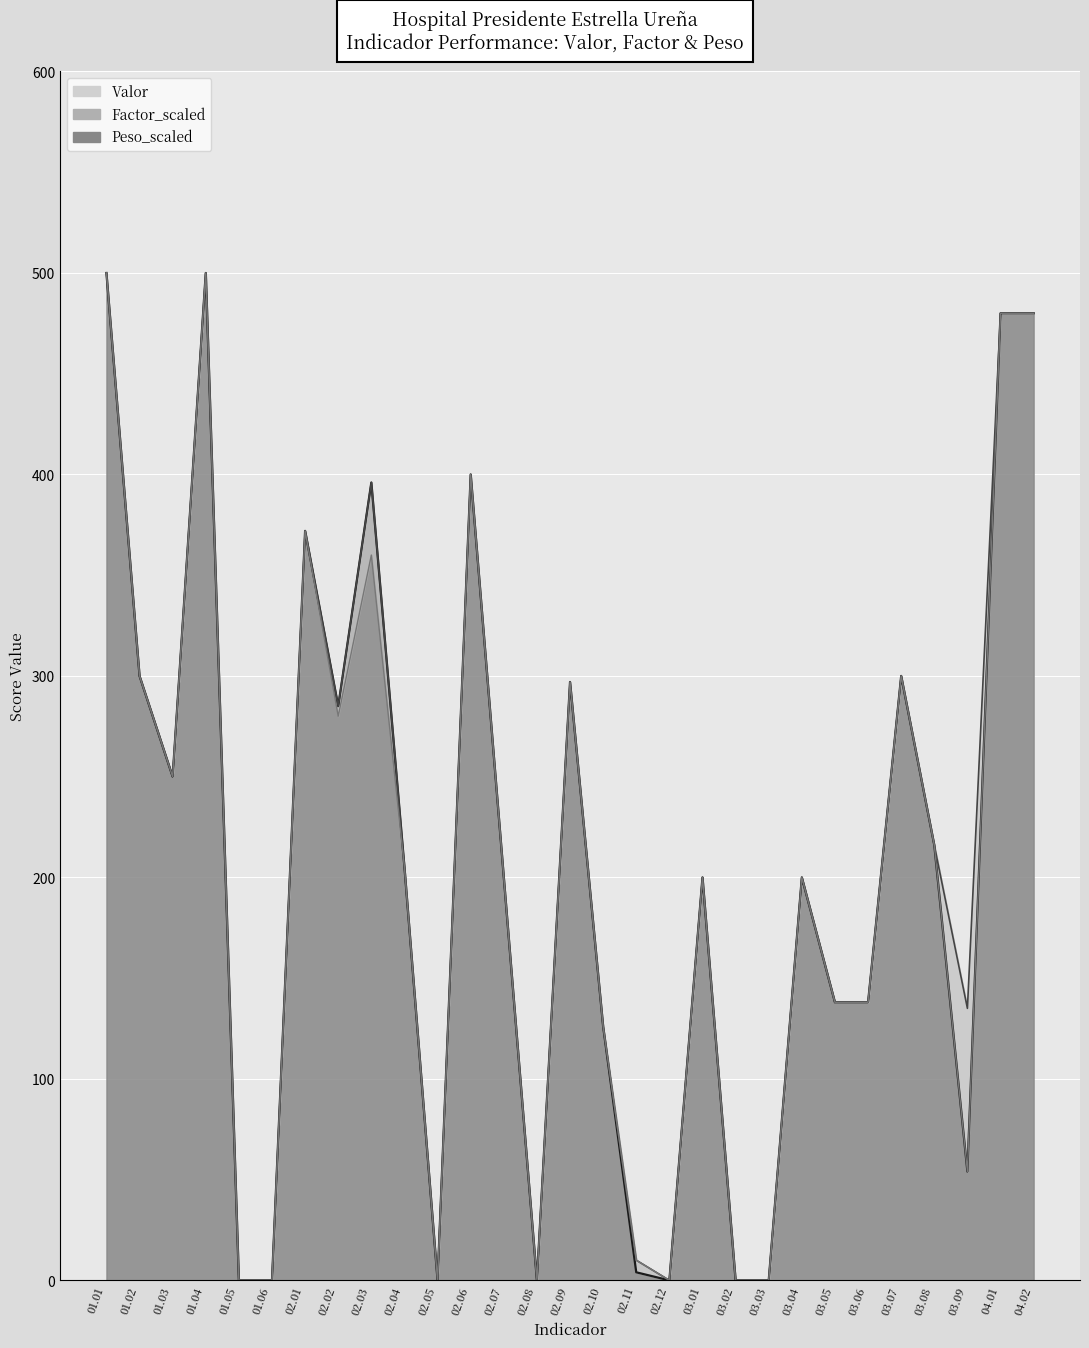

Reading right to left, what are all the values shown in this chart?

Valor (line): 04.02=480	04.01=480	03.09=54	03.08=216	03.07=300	03.06=138	03.05=138	03.04=200	03.03=0	03.02=0	03.01=200	02.12=0	02.11=4	02.10=126	02.09=297	02.08=0	02.07=200	02.06=400	02.05=0	02.04=205	02.03=396	02.02=285	02.01=372	01.06=0	01.05=0	01.04=500	01.03=250	01.02=300	01.01=500
Factor_scaled (line): 04.02=480	04.01=480	03.09=135	03.08=216	03.07=300	03.06=138	03.05=138	03.04=200	03.03=0	03.02=0	03.01=200	02.12=0	02.11=10	02.10=126	02.09=297	02.08=0	02.07=200	02.06=400	02.05=0	02.04=205	02.03=396	02.02=285	02.01=372	01.06=0	01.05=0	01.04=500	01.03=250	01.02=300	01.01=500
Peso_scaled (line): 04.02=480	04.01=480	03.09=54	03.08=216	03.07=300	03.06=138	03.05=138	03.04=200	03.03=0	03.02=0	03.01=200	02.12=0	02.11=10	02.10=126	02.09=297	02.08=0	02.07=200	02.06=400	02.05=0	02.04=205	02.03=360	02.02=280	02.01=372	01.06=0	01.05=0	01.04=500	01.03=250	01.02=300	01.01=500